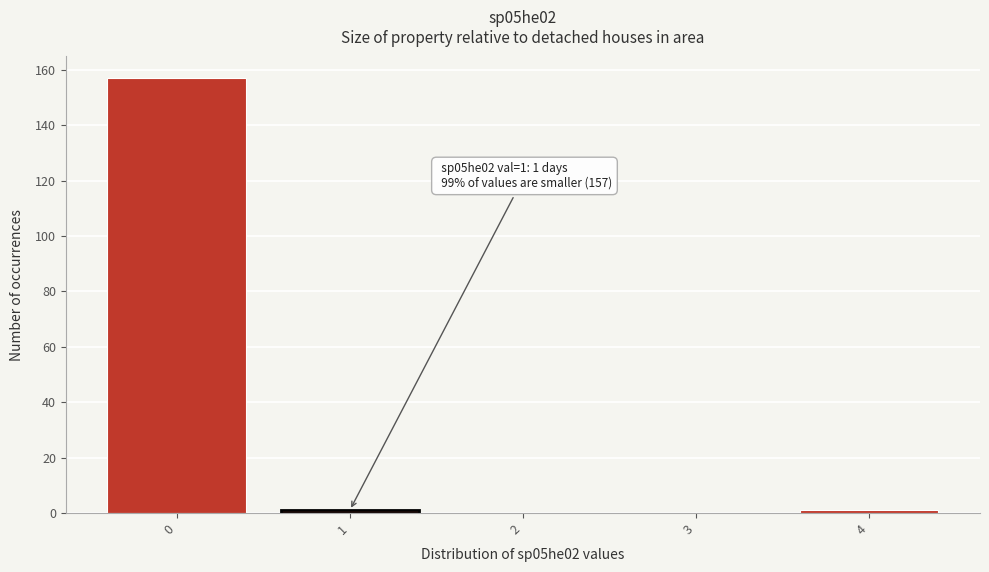

Which range on the x-axis has the tallest bar?

-0.5 to 0.5